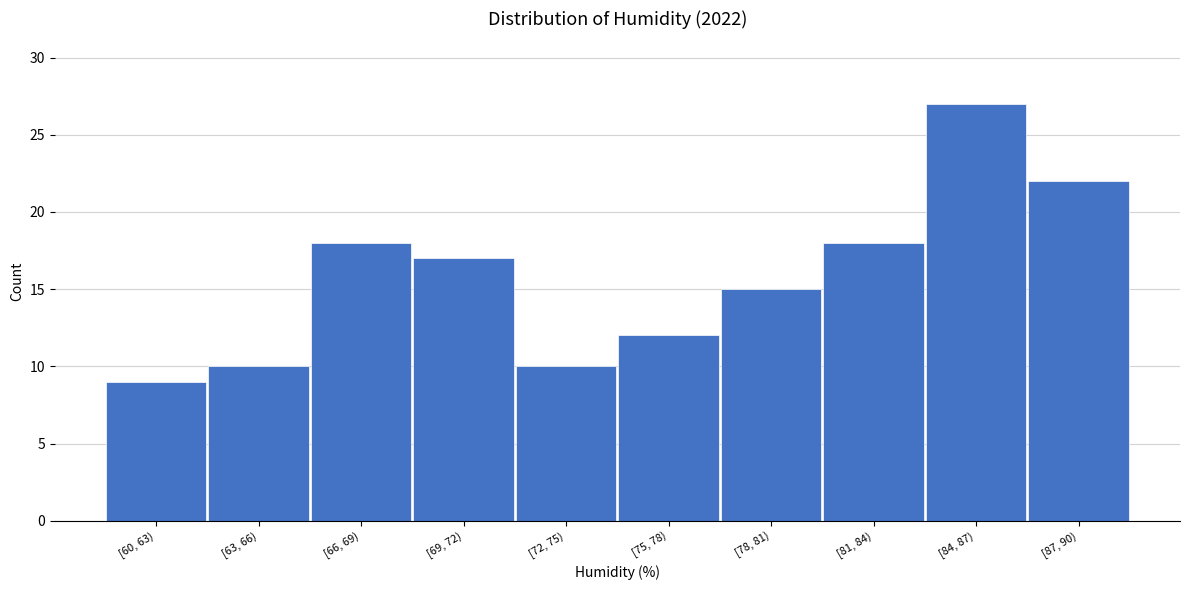

Reading left to right, list all the values displayed in this chart.

9	10	18	17	10	12	15	18	27	22